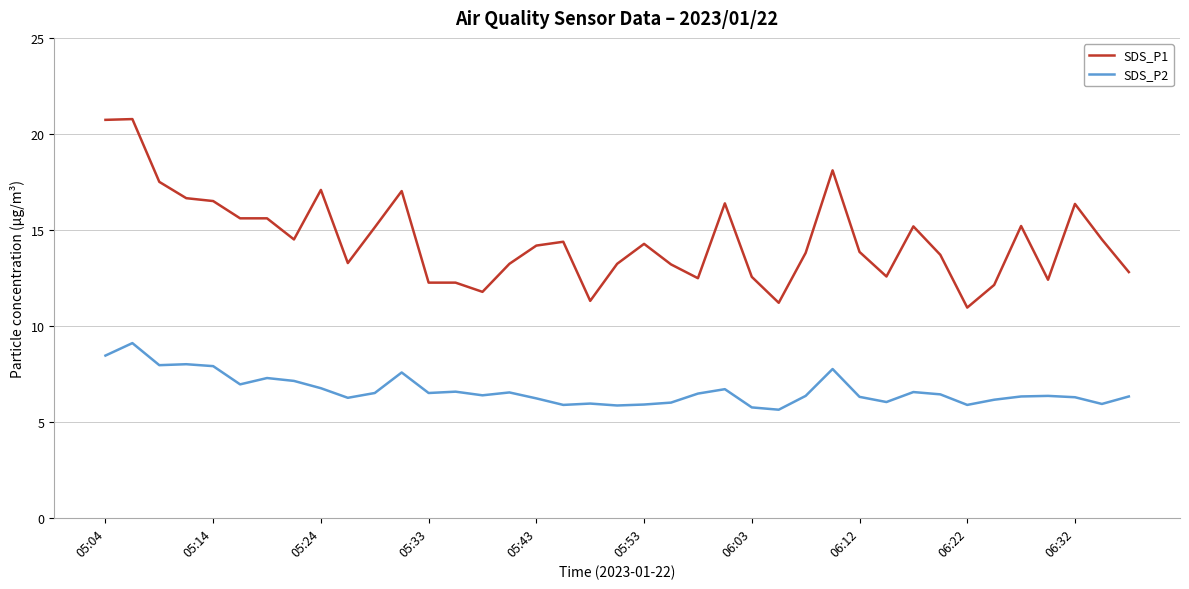

What is the minimum value for SDS_P2?

5.6